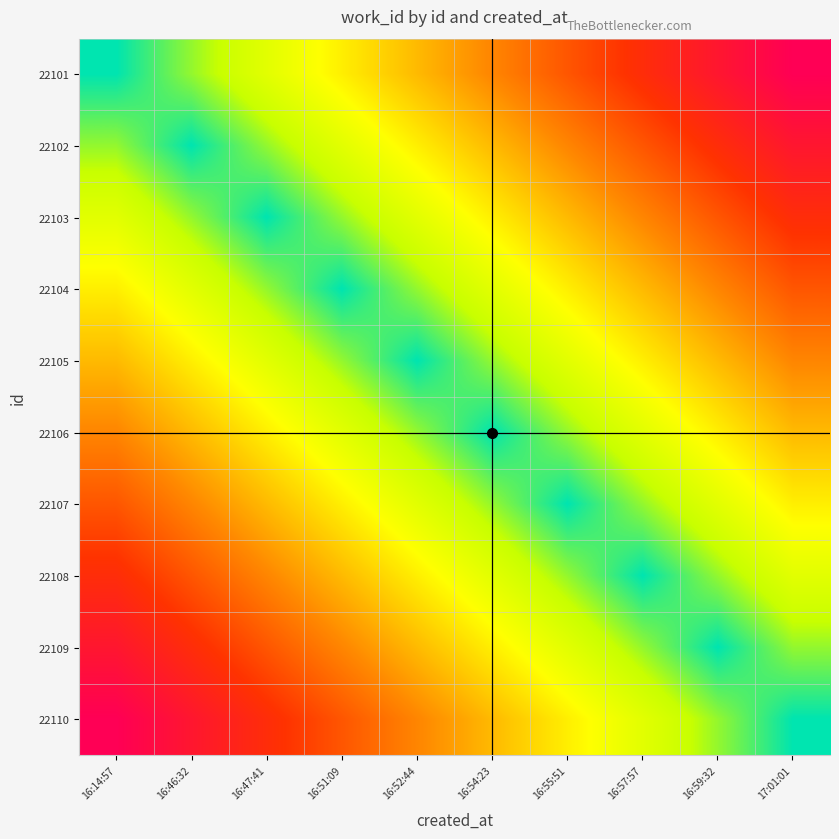

Between 16:51:09 and 16:14:57, which is larger?

16:51:09